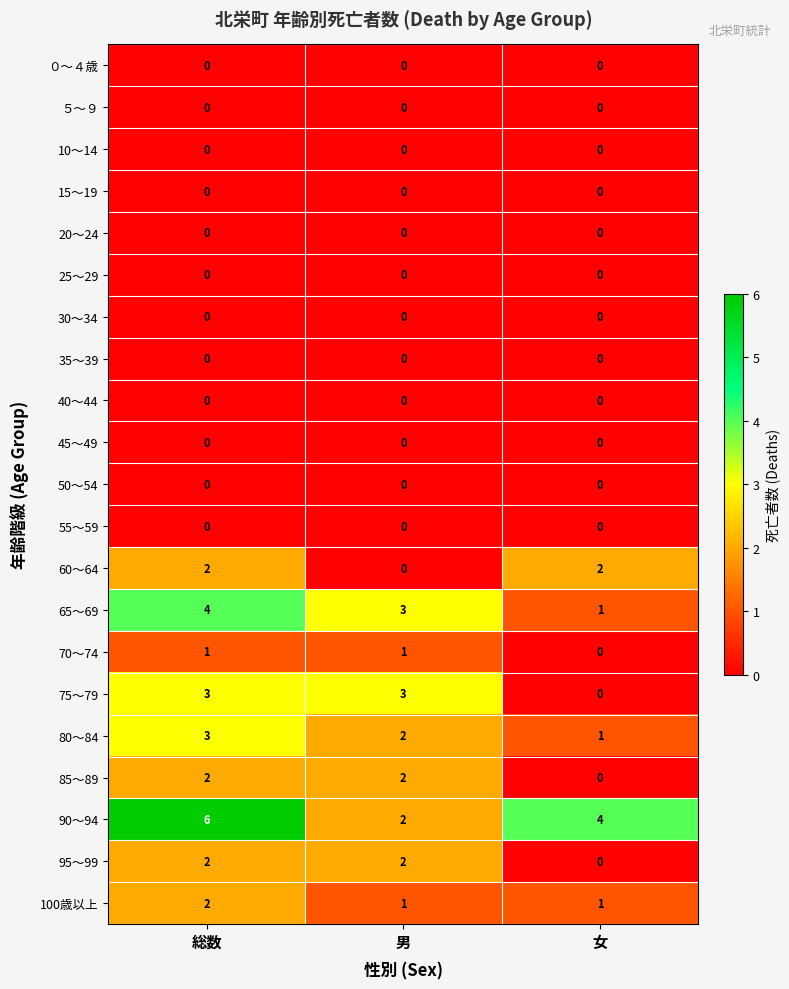

Between 男 and 女, which series saw the biggest shift?

75～79